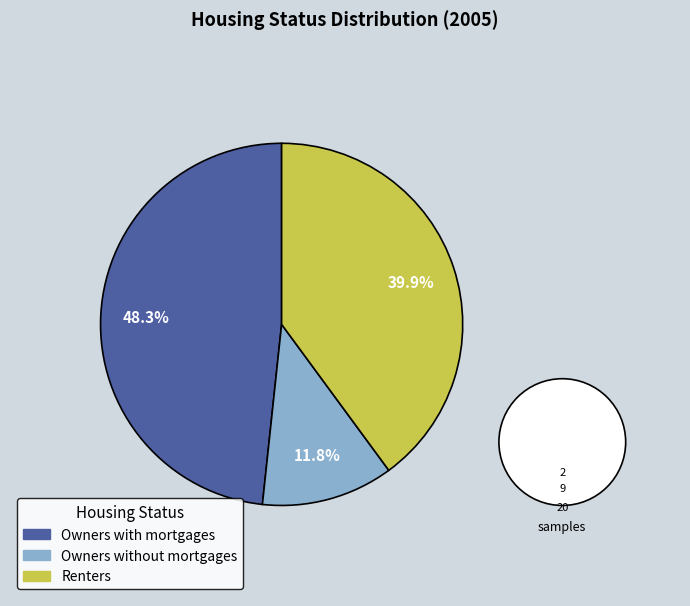

Which category has the smallest portion of the pie?

Owners without mortgages